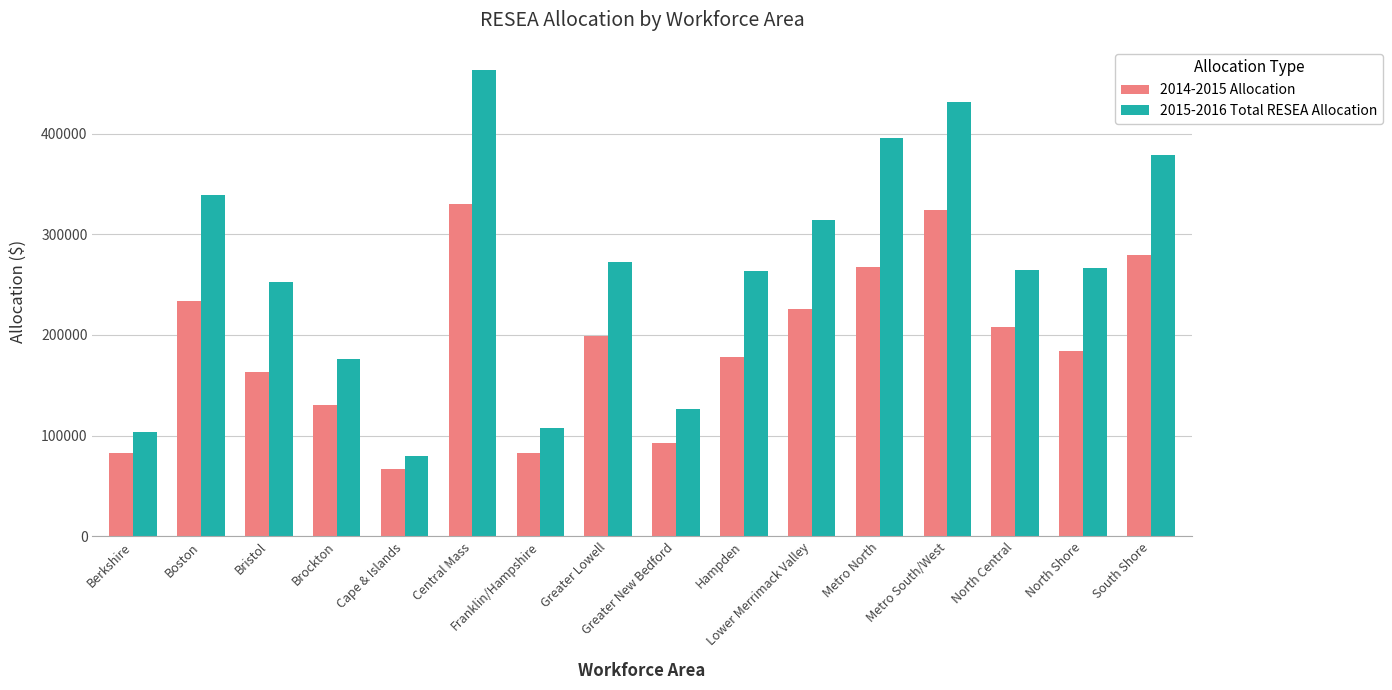

What position from the right is Cape & Islands?

12